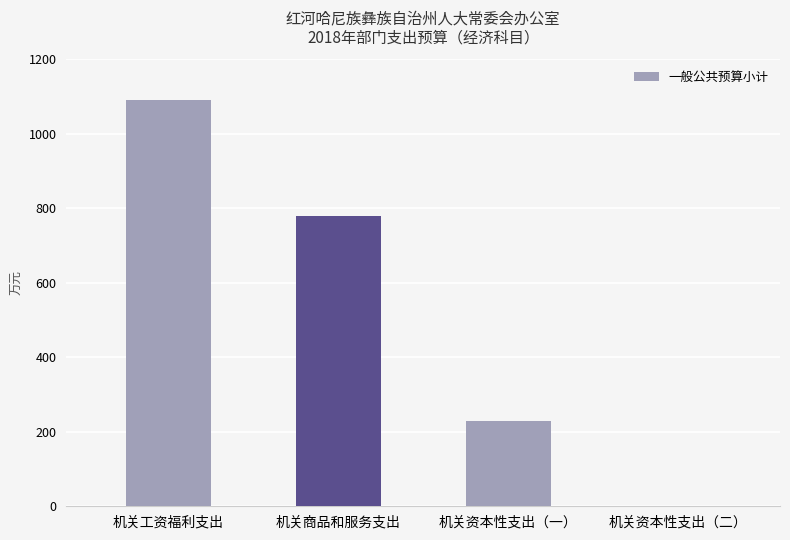

The value at 机关商品和服务支出 is 264.8. True or false?

False